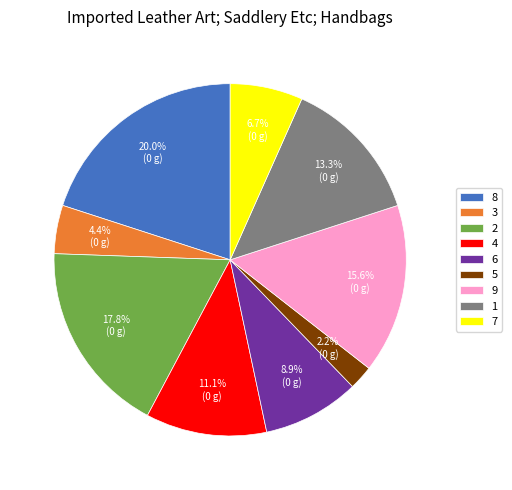

Count the number of slices in the pie.

9